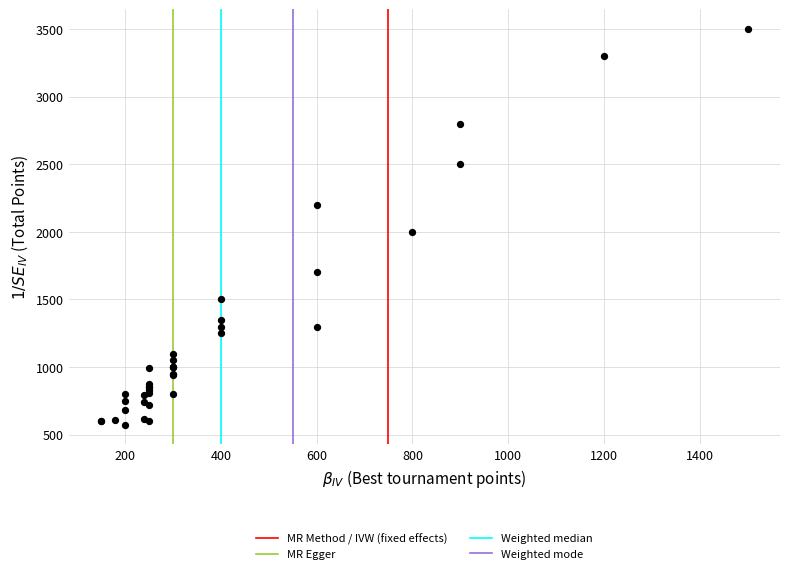

What Y value in the scatter plot is closest to 2037?

2000